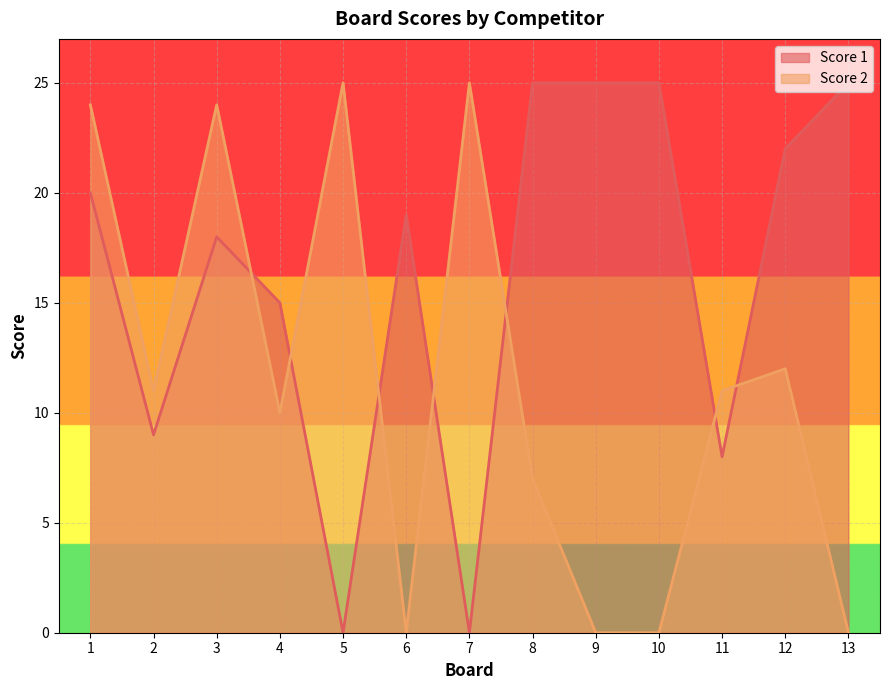

Reading right to left, extract all data points from this chart.

Score 1: 25	22	8	25	25	25	0	19	0	15	18	9	20
Score 2: 0	12	11	0	0	7	25	0	25	10	24	11	24